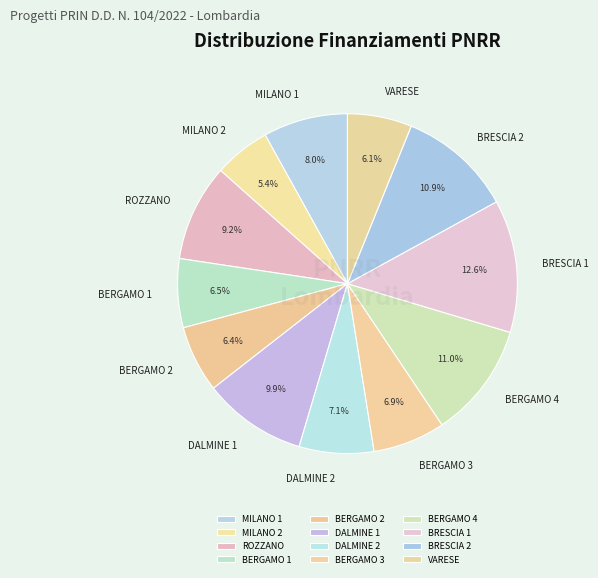

Which slice is the smallest?

MILANO 2